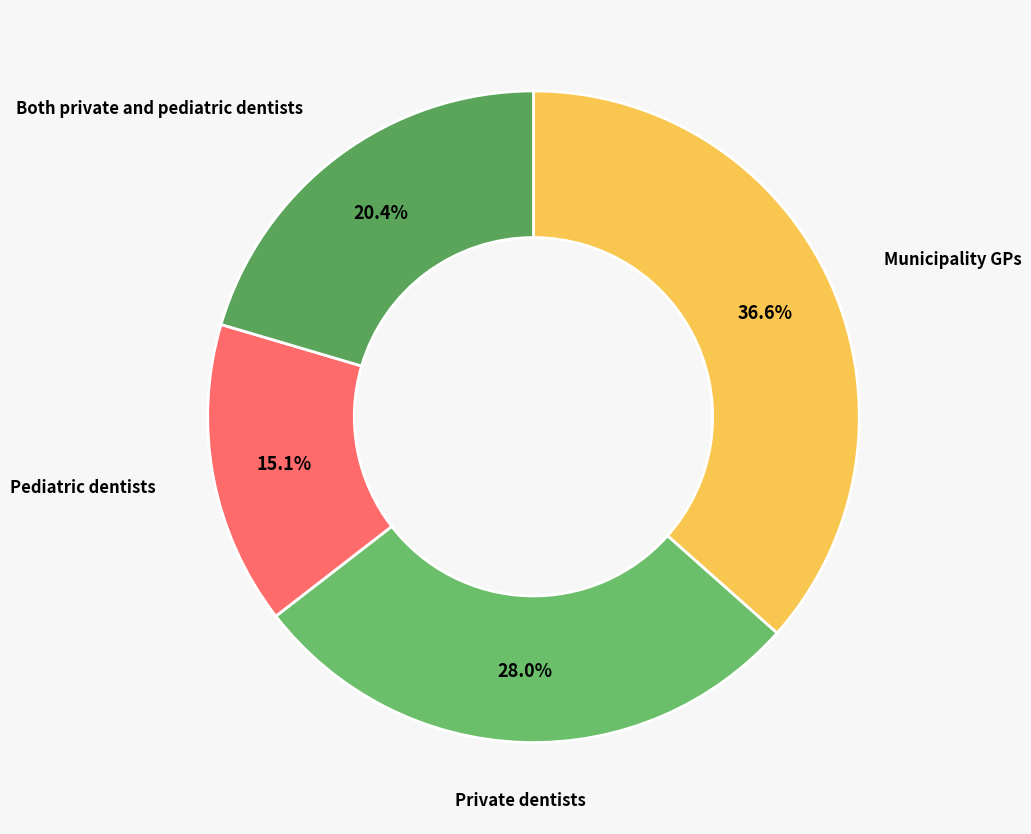

Which category has the biggest portion of the pie?

Municipality GPs